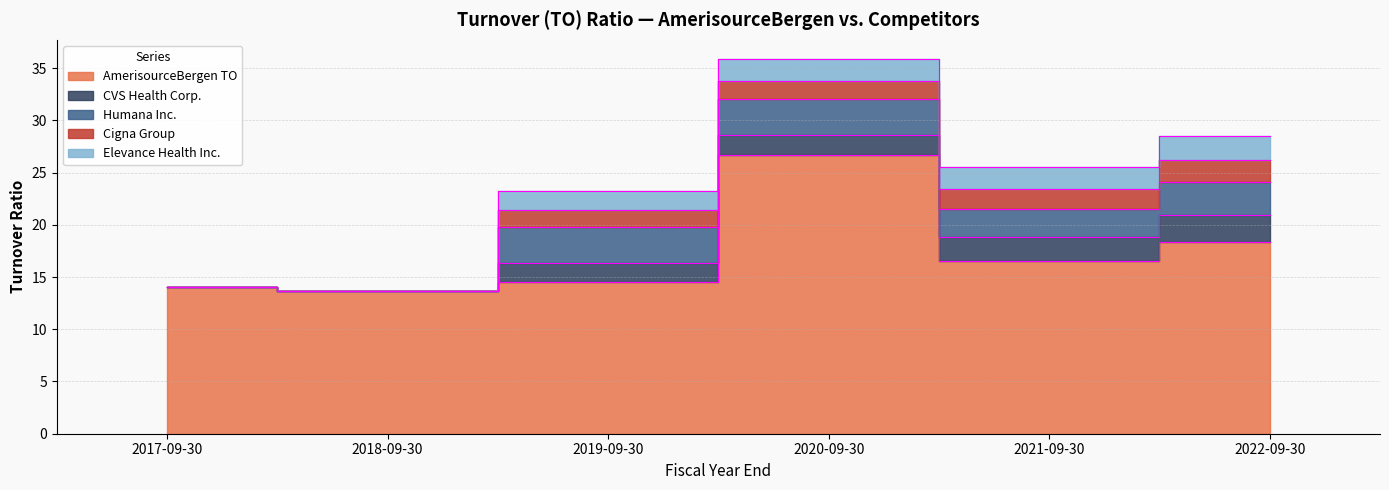

What is the difference between the highest and lowest values at 2022-09-30?

16.2